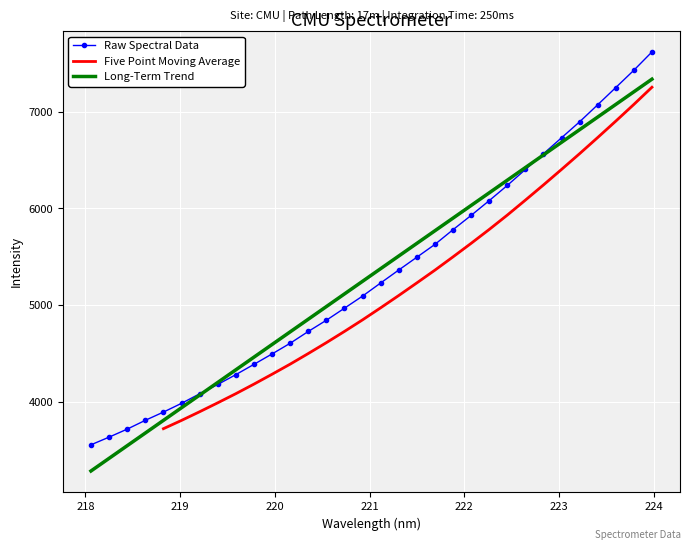

Which label corresponds to the largest value in the chart?

223.9802